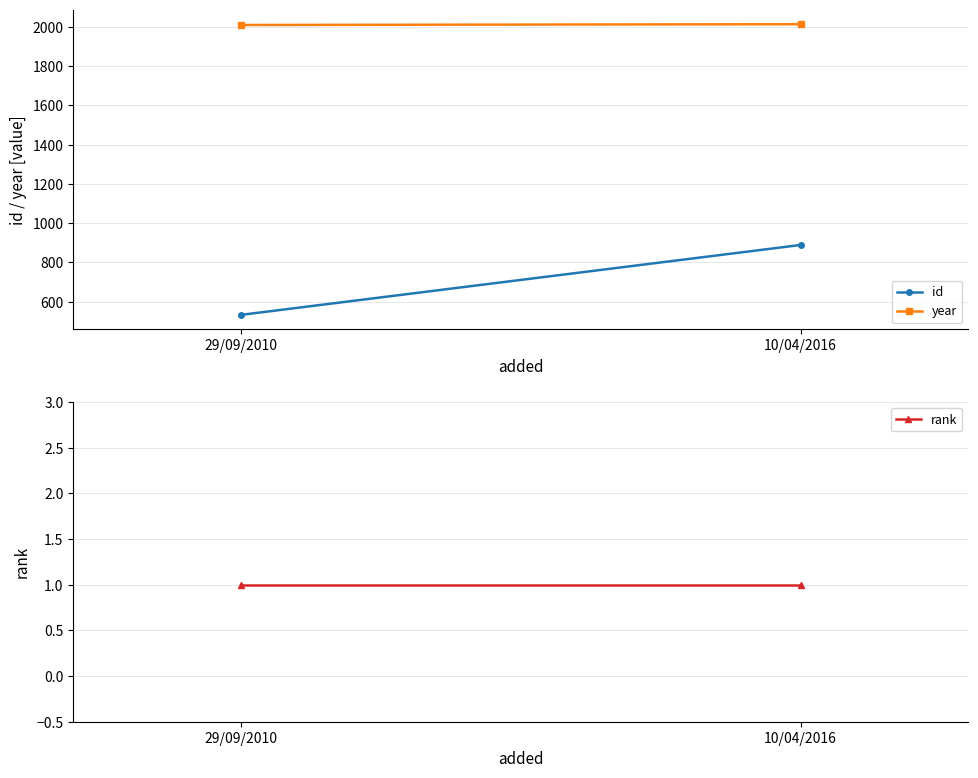

Which series changed the most between 29/09/2010 and 10/04/2016?

id